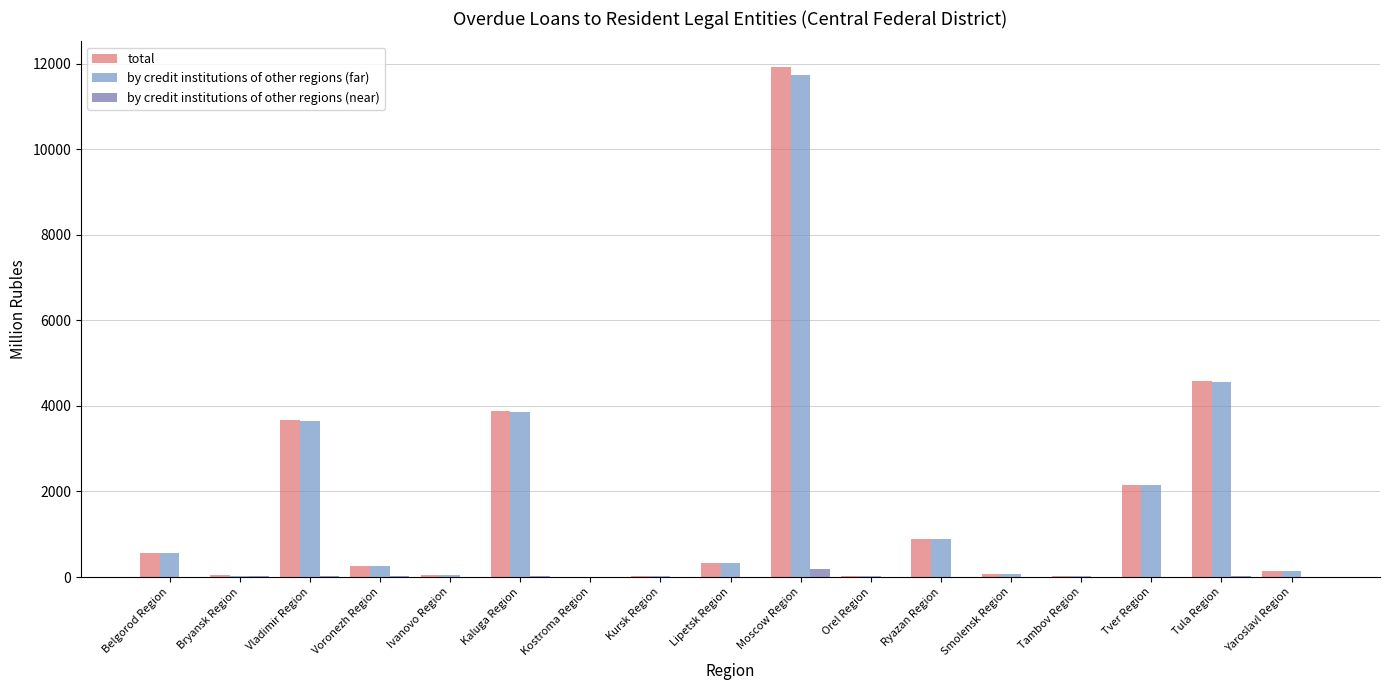

At which label does total reach its peak?

Moscow Region